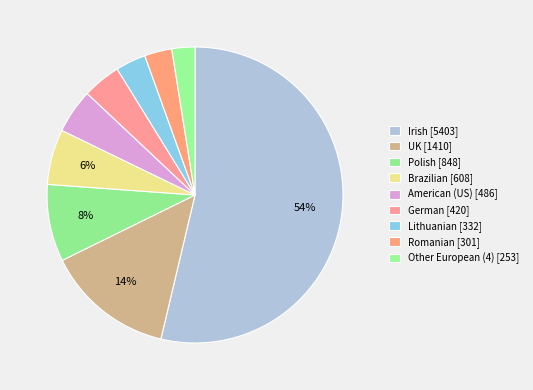

What is the ratio of the value at Lithuanian to the value at UK?

0.2